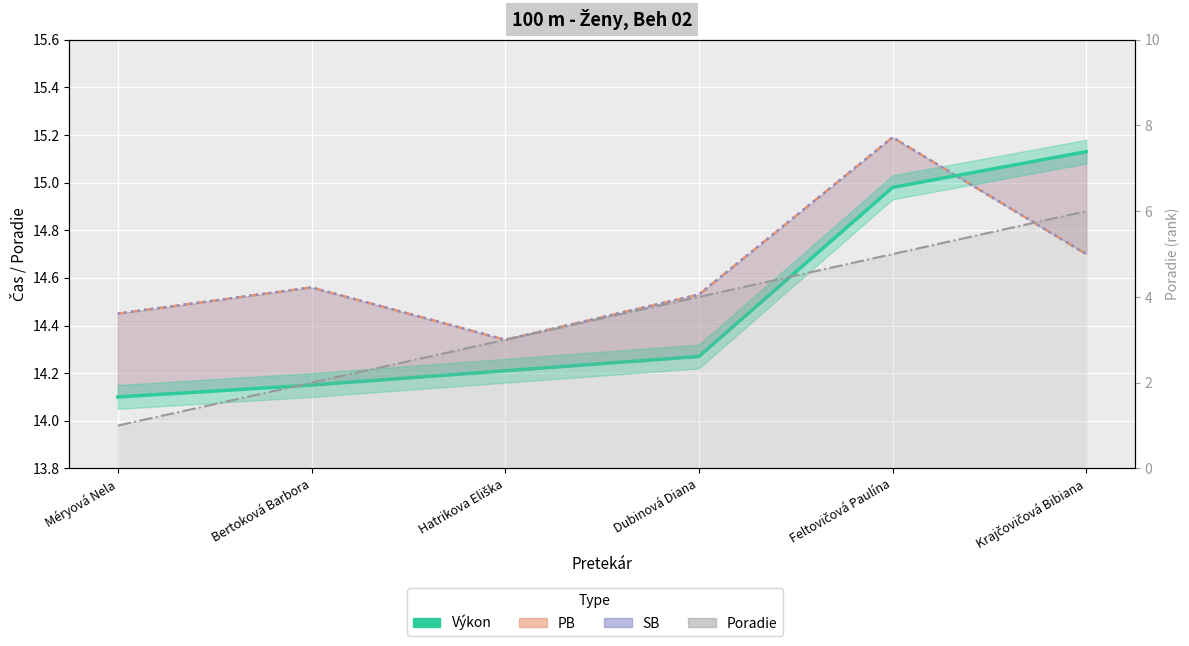

Reading left to right, what are all the values shown in this chart?

Méryová Nela=14.1	Bertoková Barbora=14.2	Hatrikova Eliška=14.2	Dubinová Diana=14.3	Feltovičová Paulína=15.0	Krajčovičová Bibiana=15.1